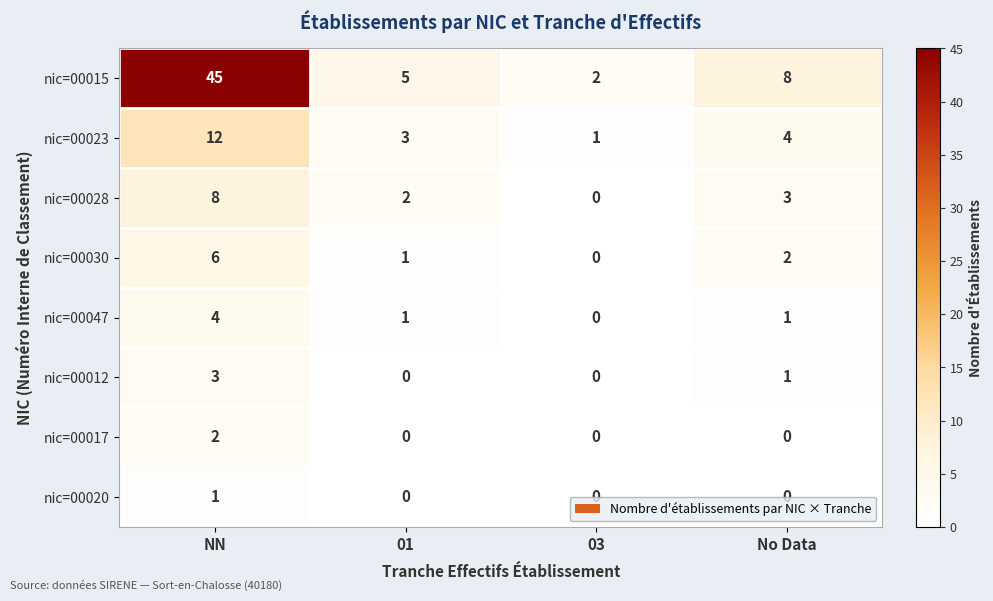

Which category has the highest value in the nic=00047 series?

NN